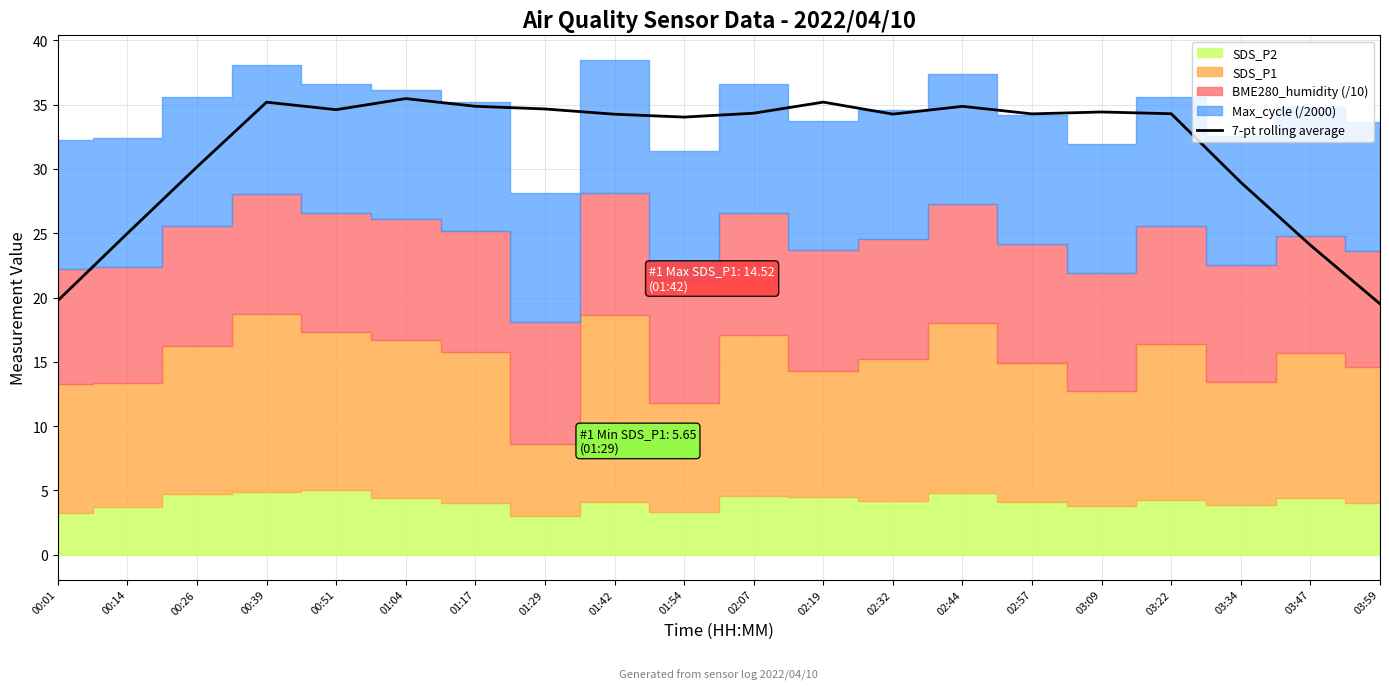

What is the label of the 2nd point from the right?

03:47